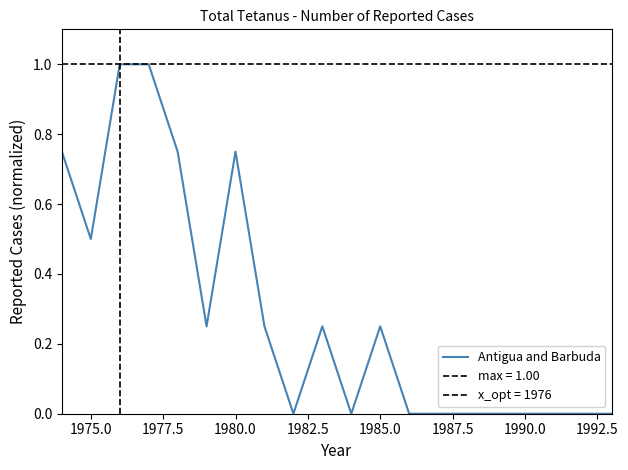

What is the highest value of the Antigua and Barbuda series?

1.0